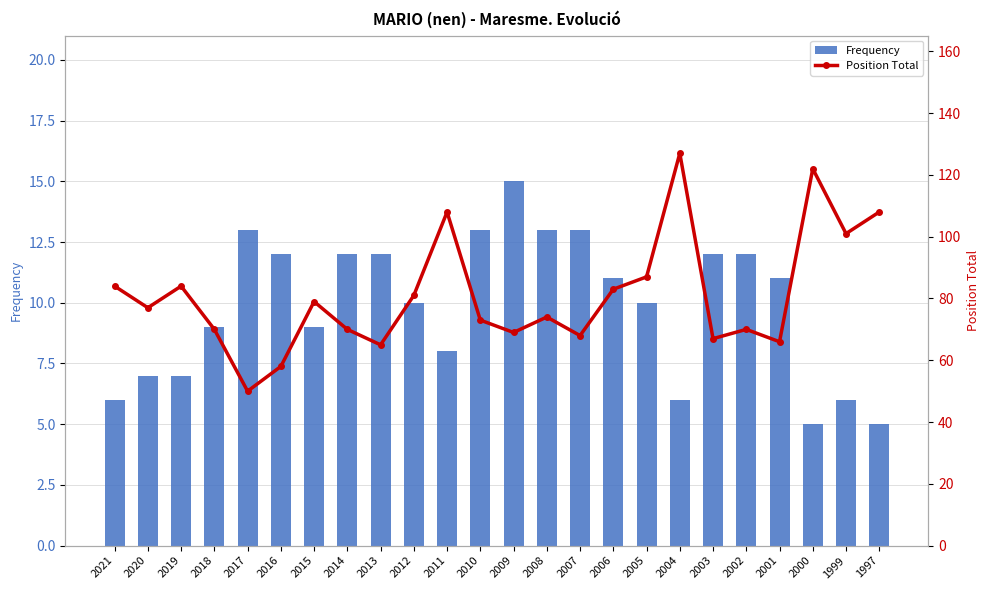

What is the sum of the Position Total values at 2003 and 2017?

117